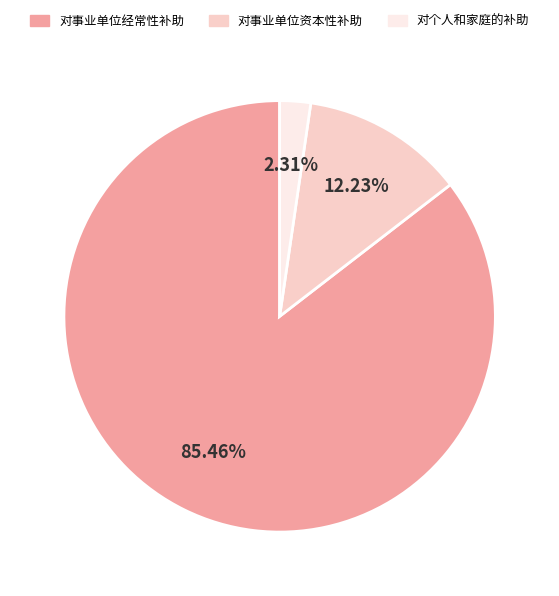

The 对事业单位经常性补助 slice represents 85% of the pie. True or false?

True